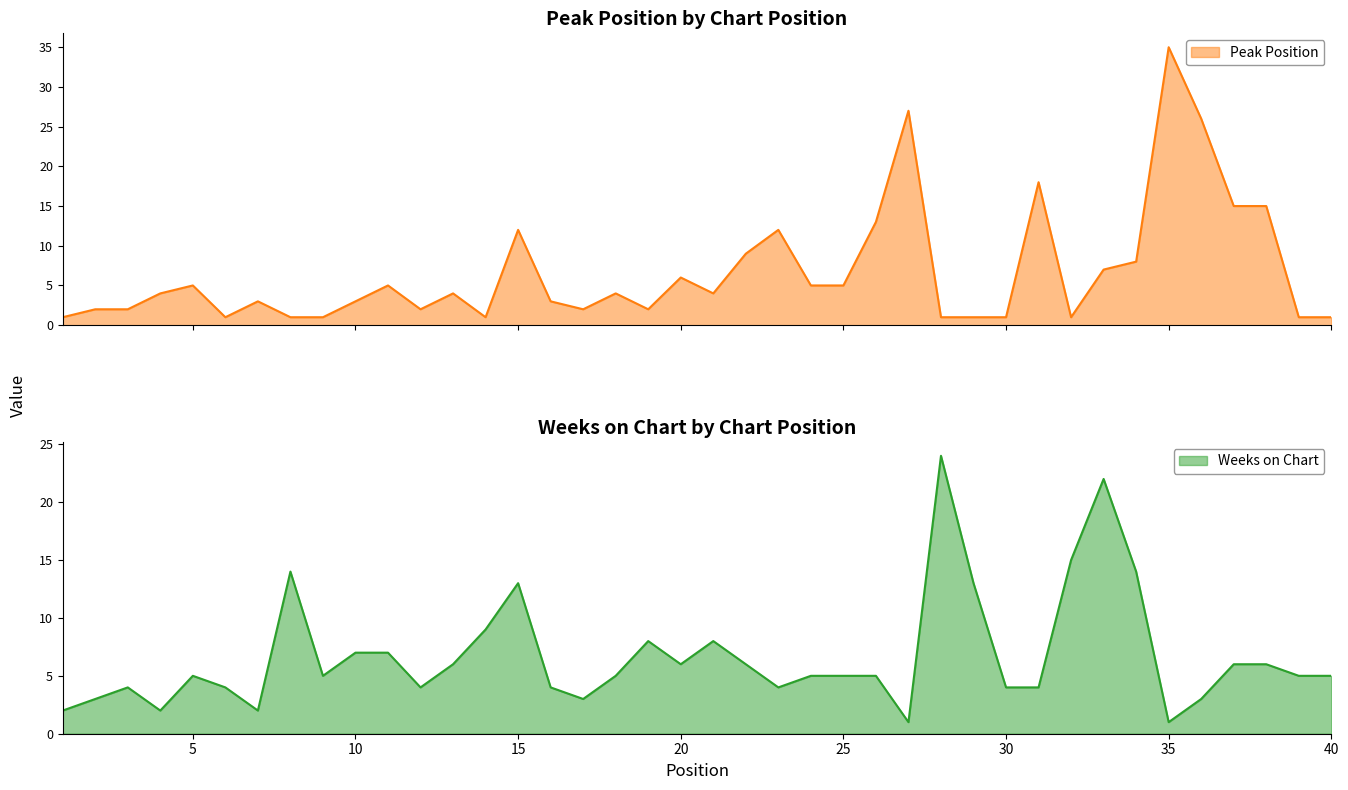

What is the average value of the Peak Position series?

7